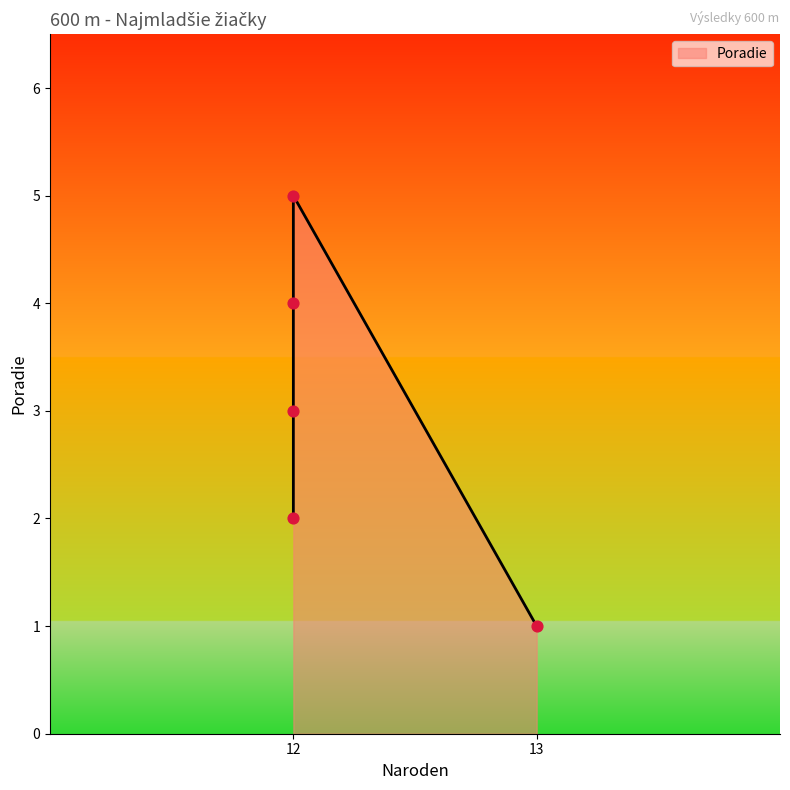

What is the change in value from 12 to 12?

+2